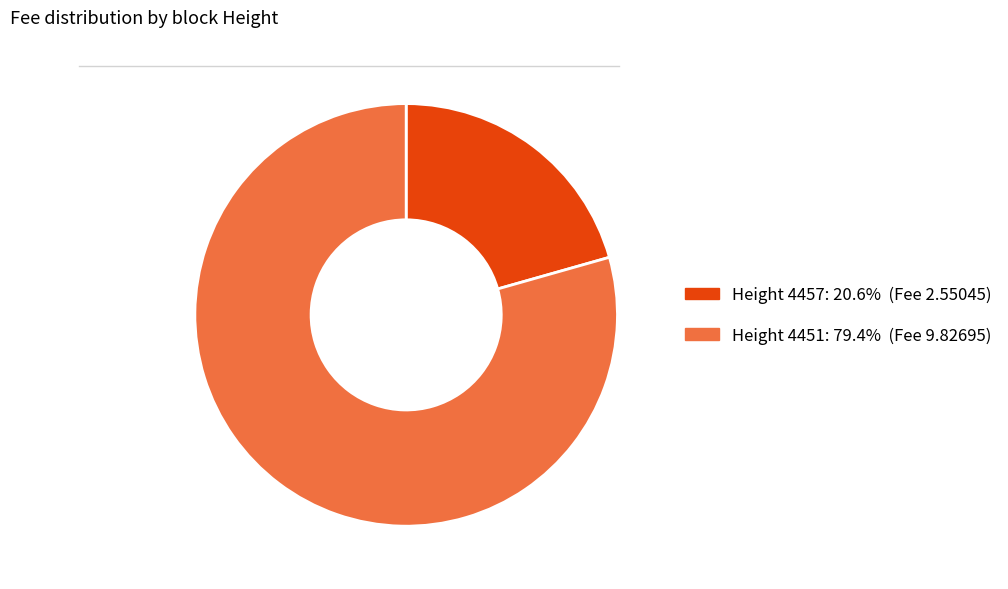

Is there a majority slice in this chart?

Yes